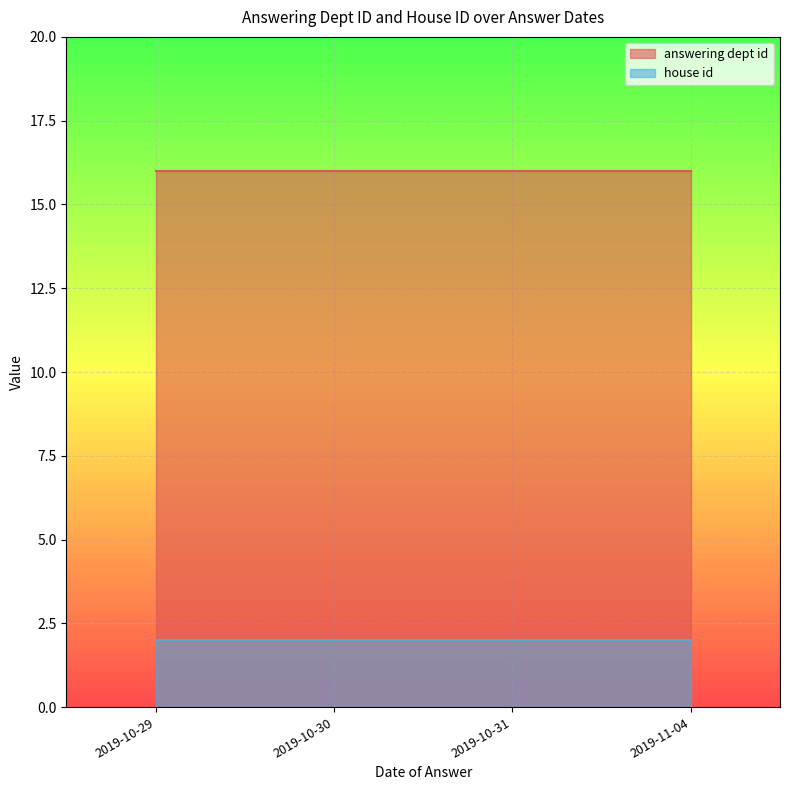

Which series has the largest range (max minus min)?

answering dept id